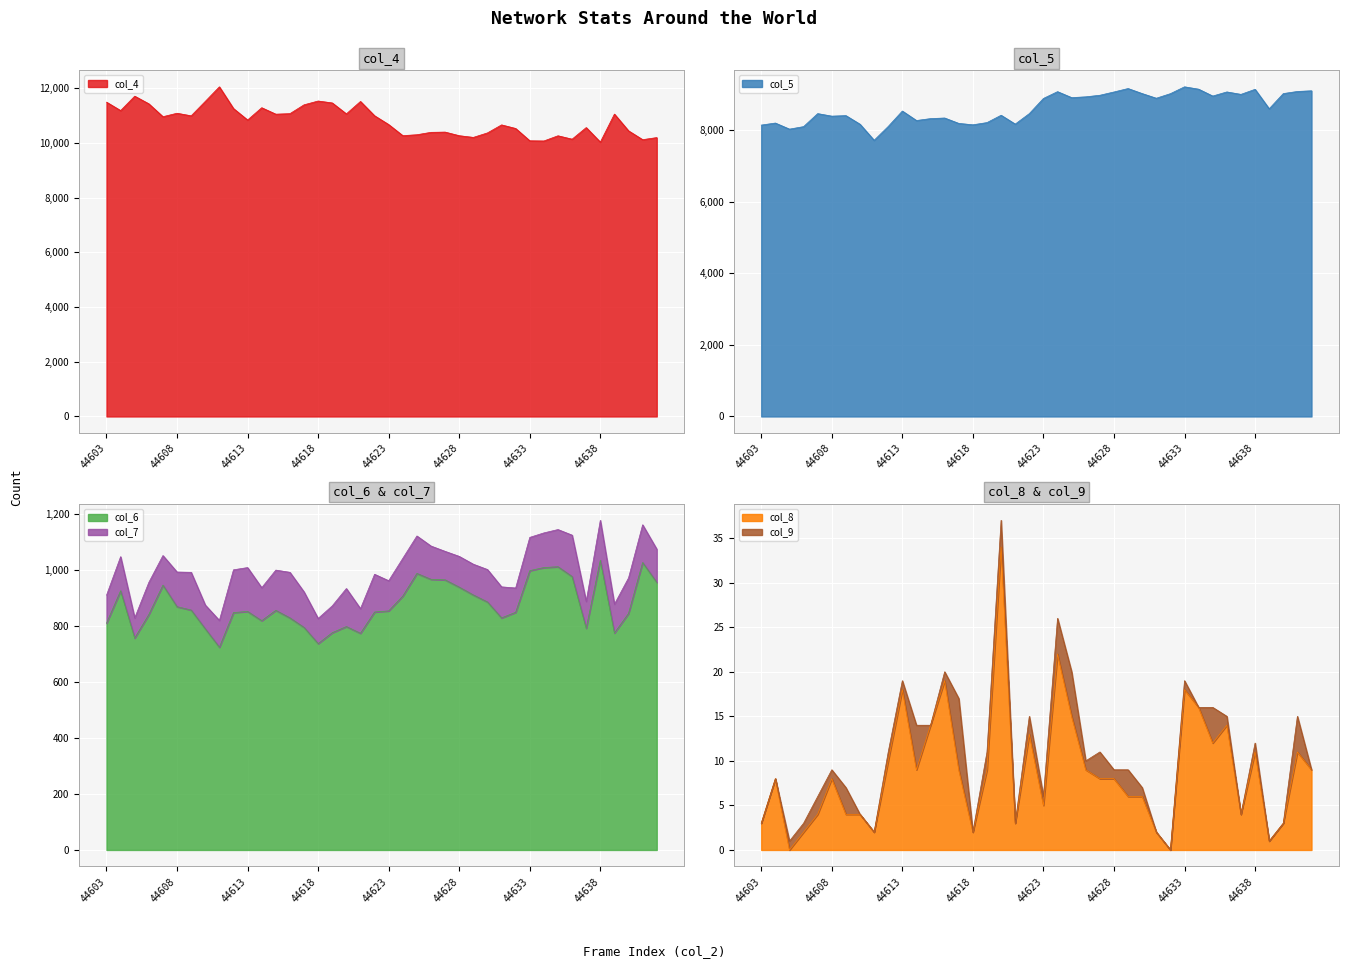

What value does the col_6 series have at 44609, to the nearest 10?

860